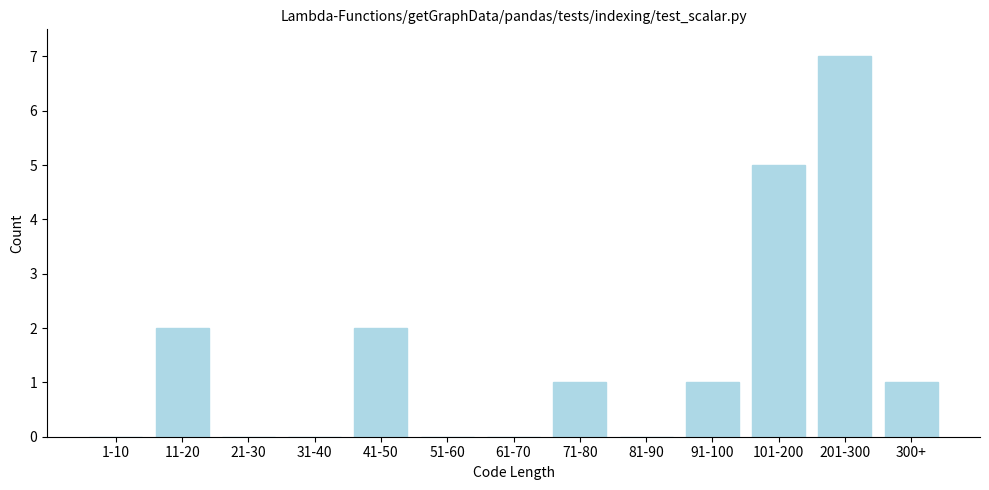

Reading left to right, what are all the values shown in this chart?

1-10=0	11-20=2	21-30=0	31-40=0	41-50=2	51-60=0	61-70=0	71-80=1	81-90=0	91-100=1	101-200=5	201-300=7	300+=1